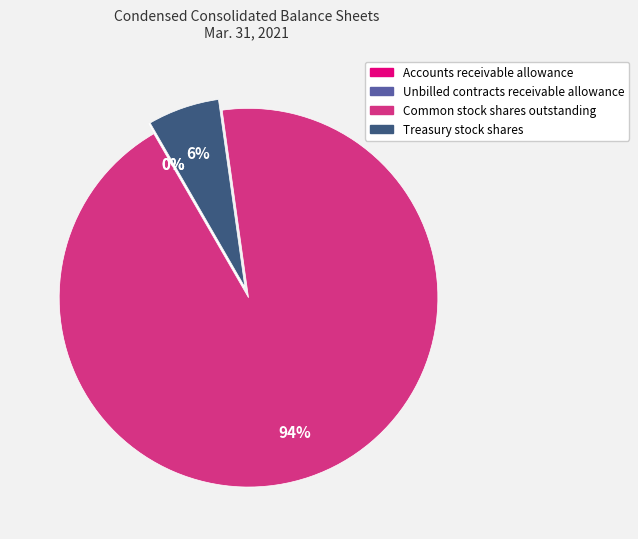

Is there any slice that represents more than half of the pie?

Yes